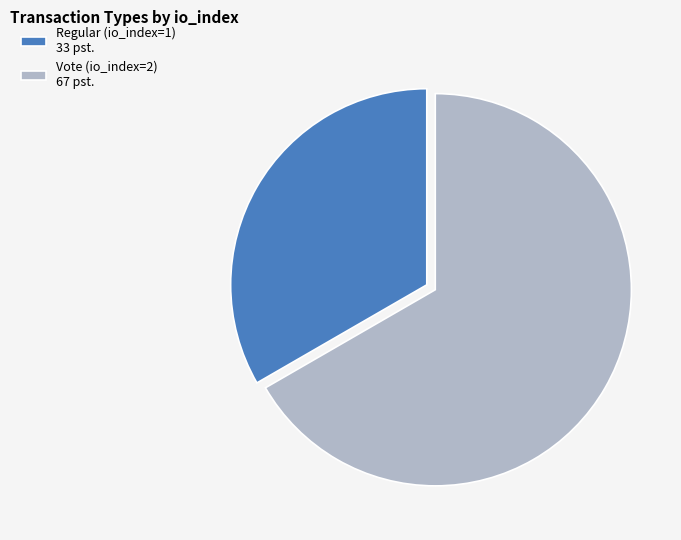

True or false: Vote (io_index=2) accounts for 67% of the total.

True